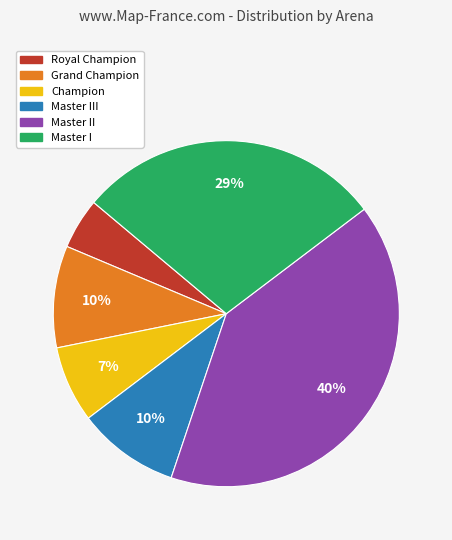

Which slice is the smallest?

Royal Champion